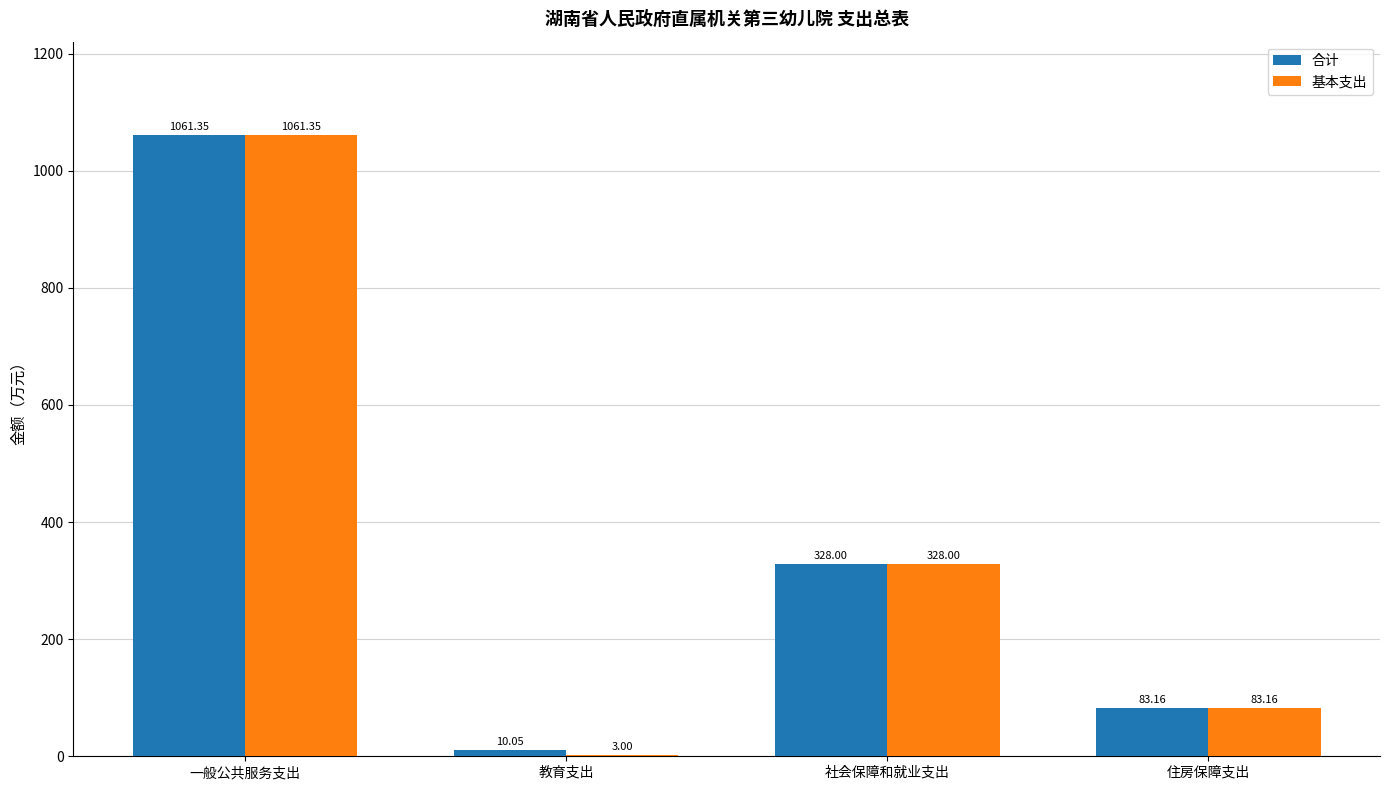

How many series are shown in this chart?

2